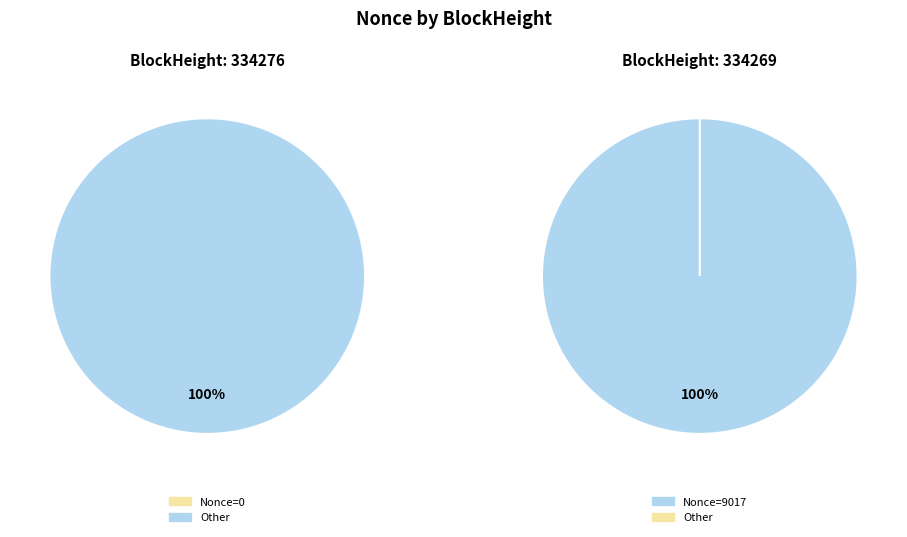

To the nearest percent, what is the combined percentage of 334269 and 334276?

100%